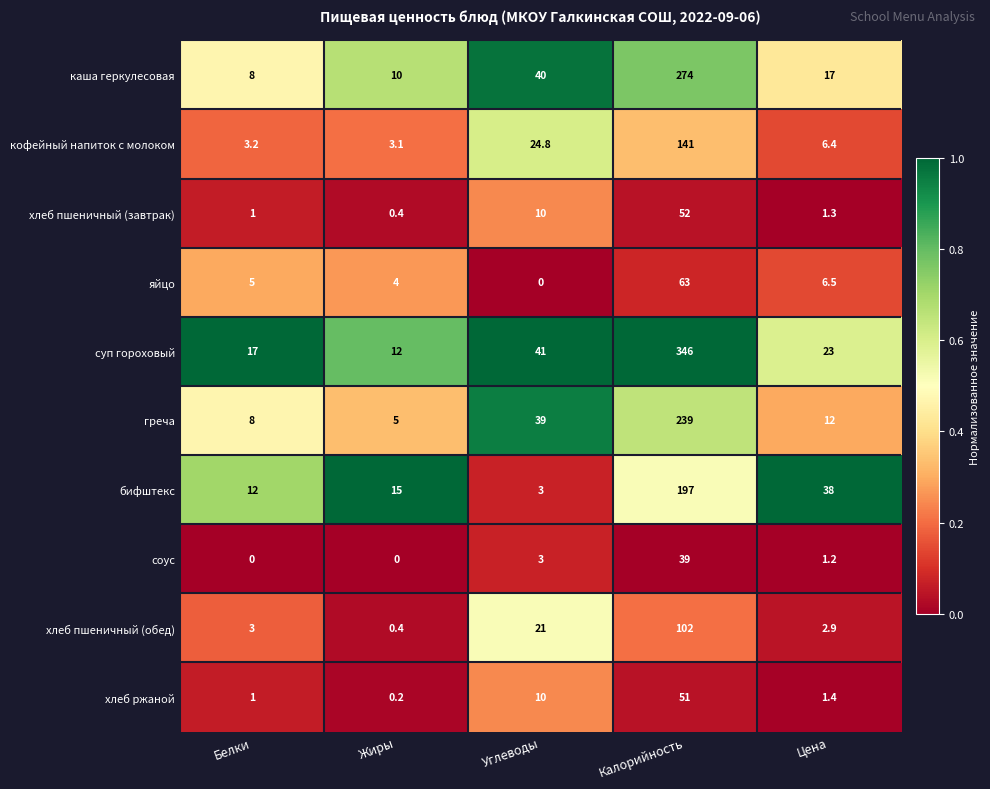

What is the difference between the maximum and second lowest values in the кофейный напиток с молоком series?

137.8